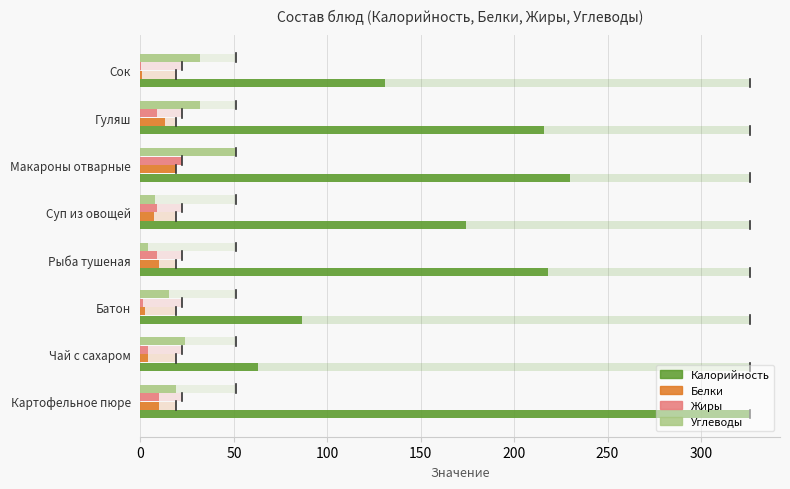

Count the number of categories in the chart.

8